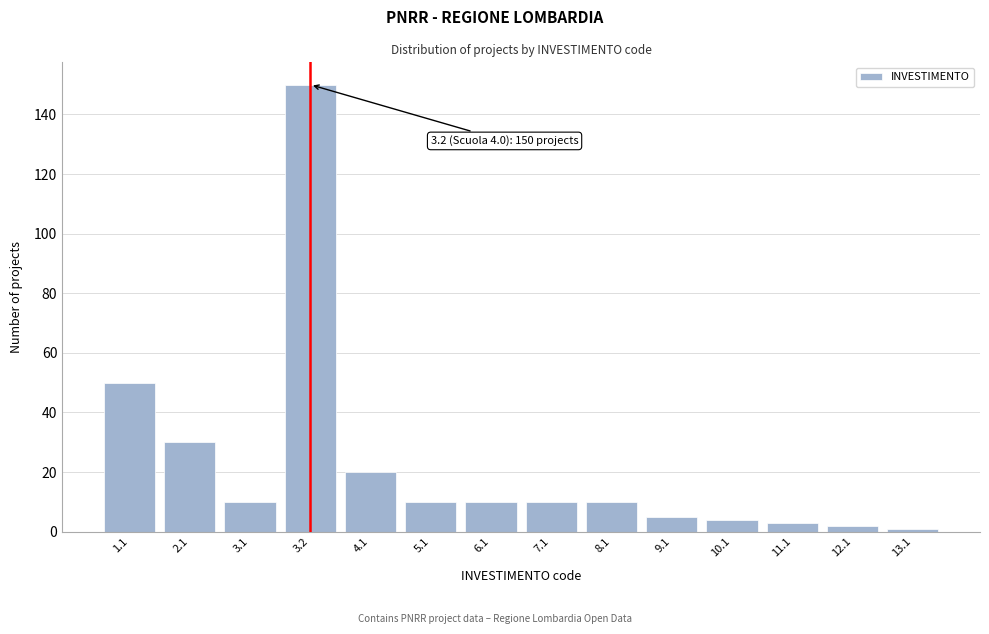

Reading right to left, list all the values displayed in this chart.

13.1=1	12.1=2	11.1=3	10.1=4	9.1=5	8.1=10	7.1=10	6.1=10	5.1=10	4.1=20	3.2=150	3.1=10	2.1=30	1.1=50